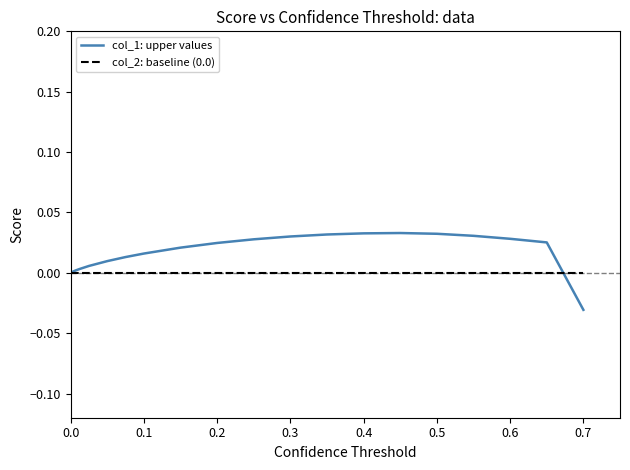

Which series has the widest spread of values?

col_1: upper values